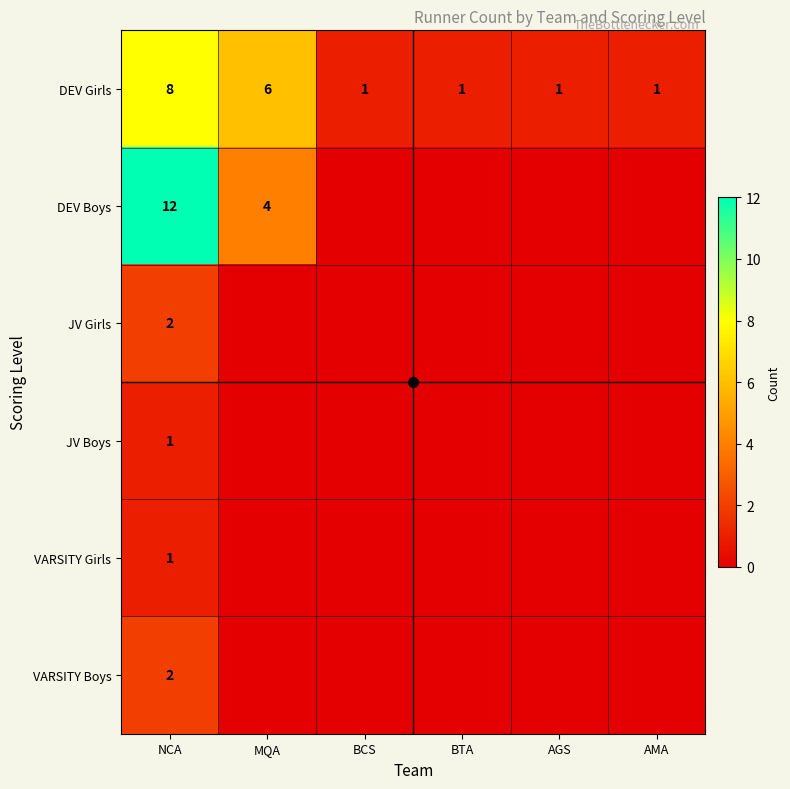

Which series has the largest total across all categories?

DEV Girls